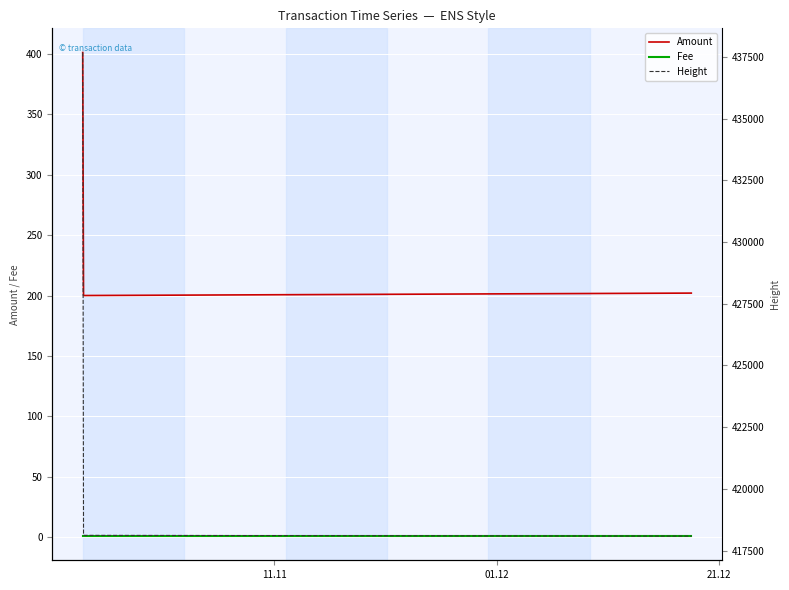

What is the minimum value for Amount?

200